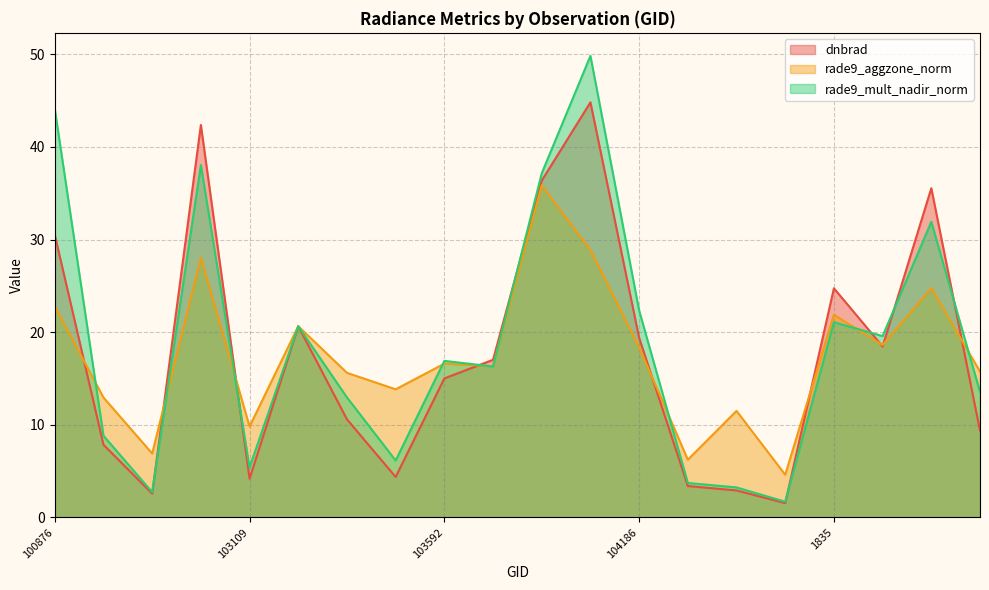

Is it true that rade9_aggzone_norm equals 9.1 at 1835?

False